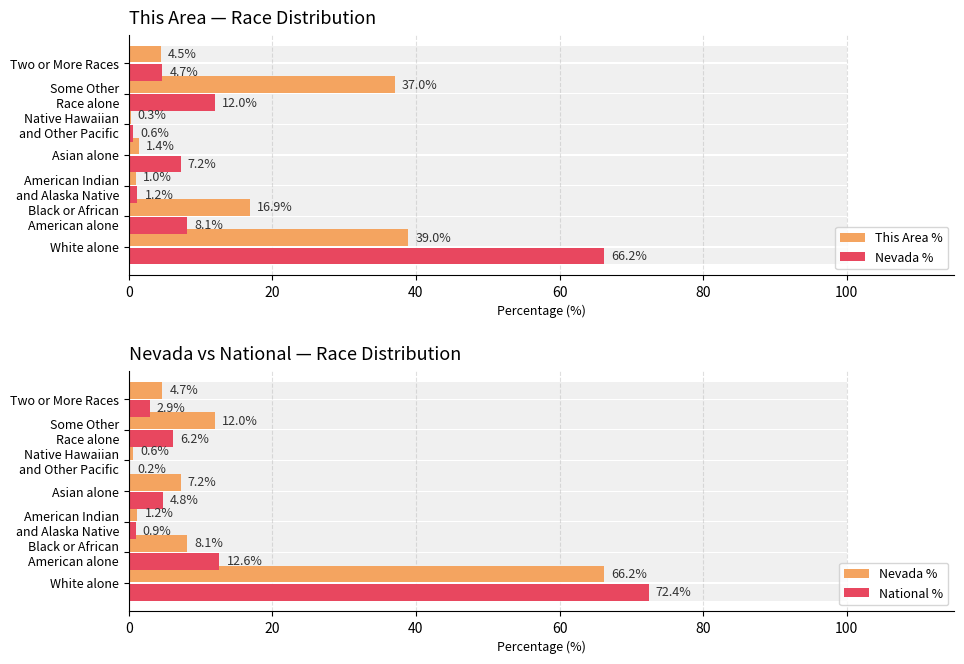

Count the number of data series in this chart.

3